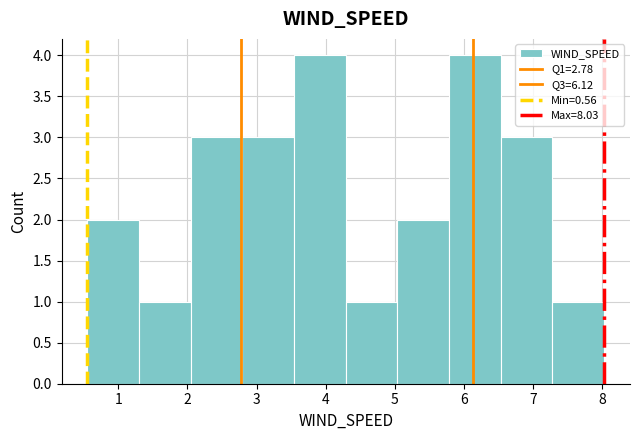

How tall is the bar that spans 3.5 to 4.3 on the x-axis? Neither the bar edges nor the heights are printed on the chart, so give them approximately, as read against the axes.

4